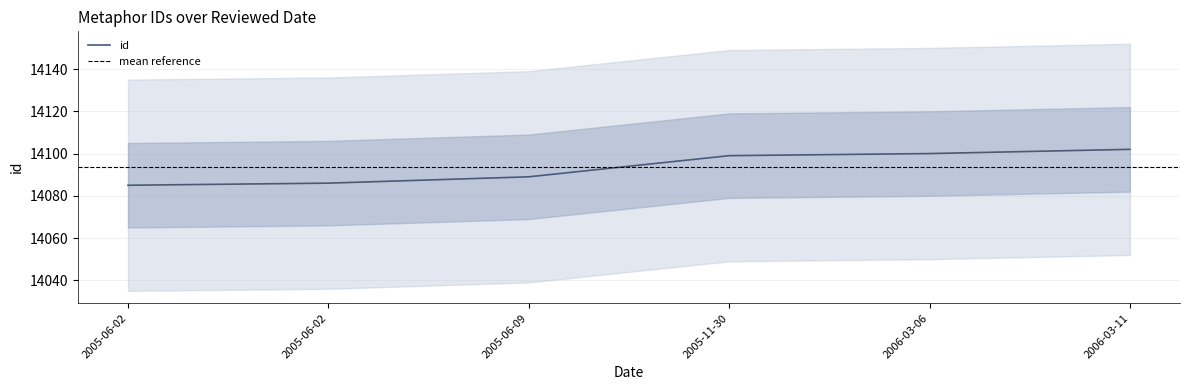

What is the change in value from 2005-06-02 to 2006-03-06?

+15